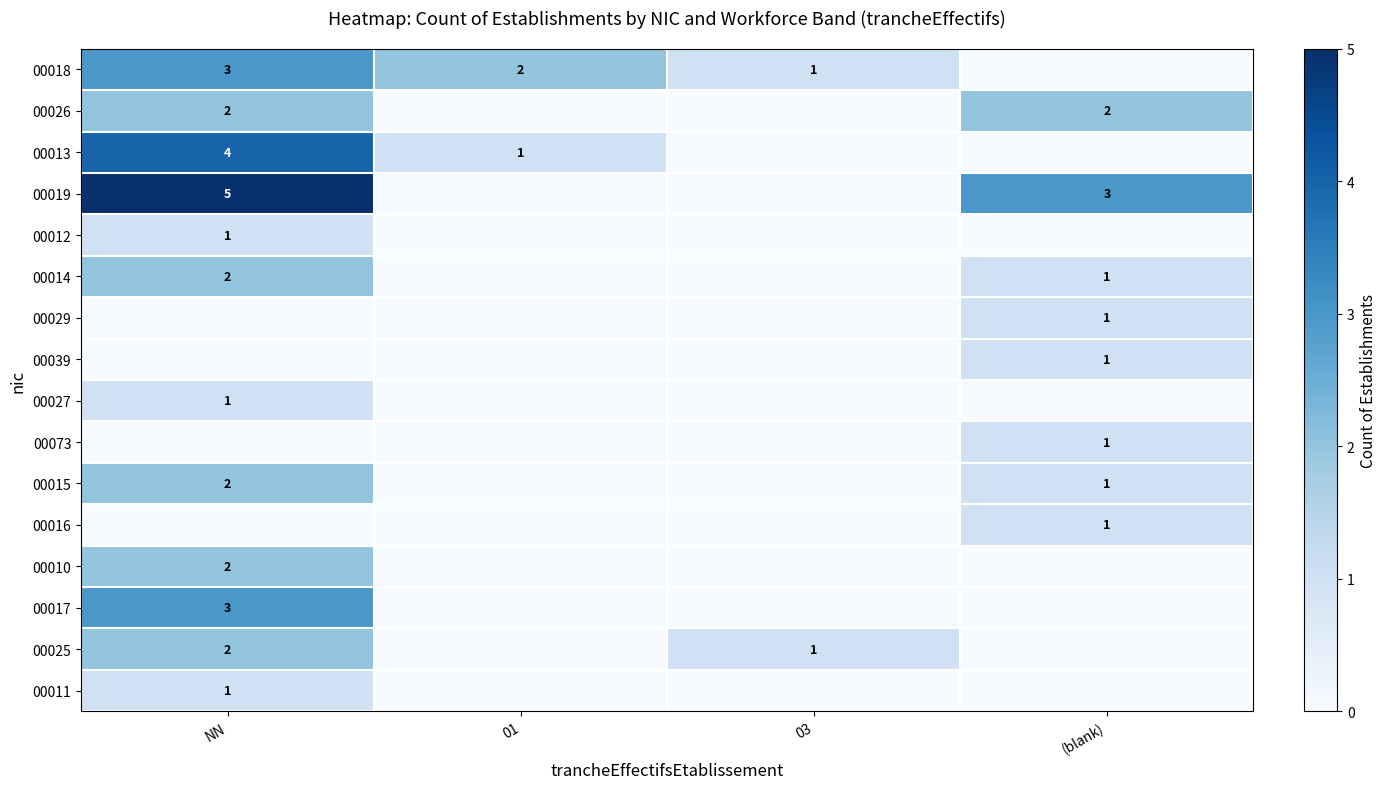

Is it true that 00017 equals 2 at NN?

False